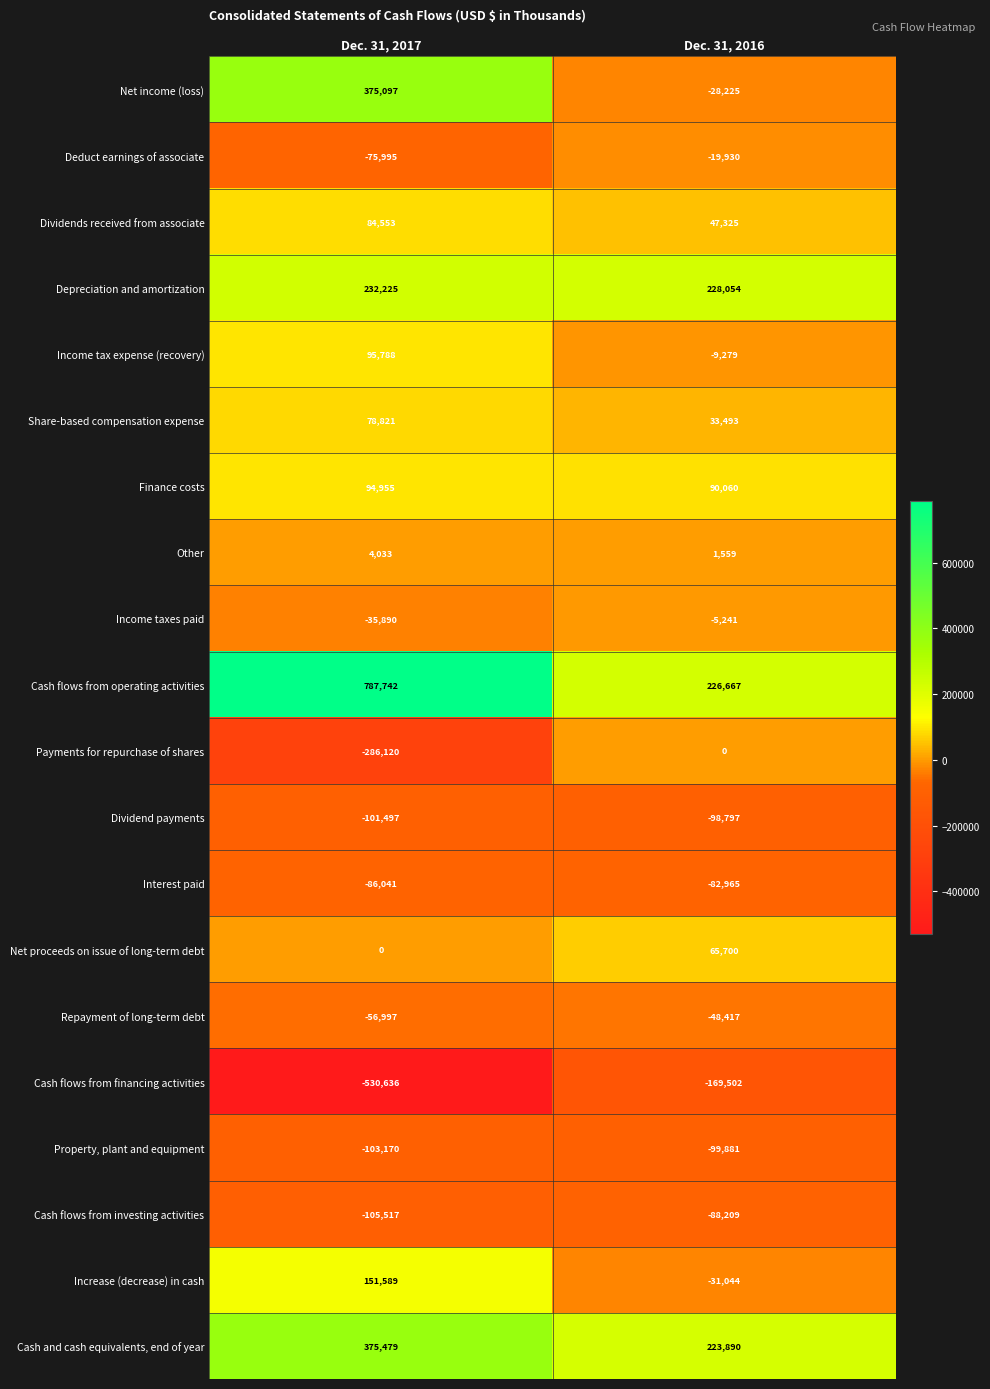

Which category has the lowest value in the Repayment of long-term debt series?

Dec. 31, 2017